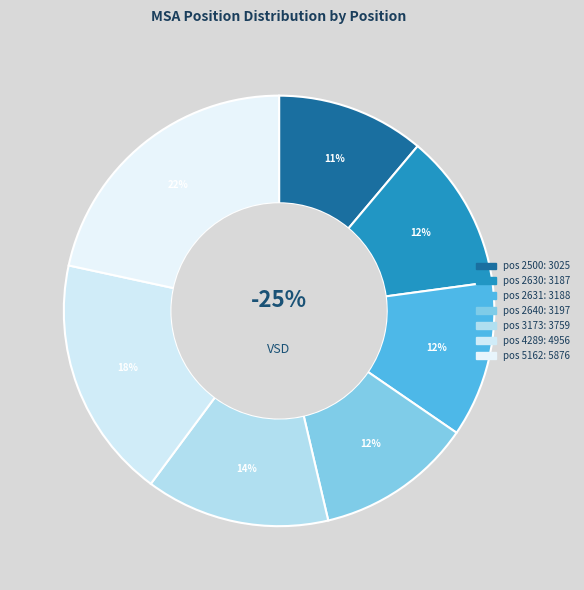

Is 2630 the majority of the pie?

No